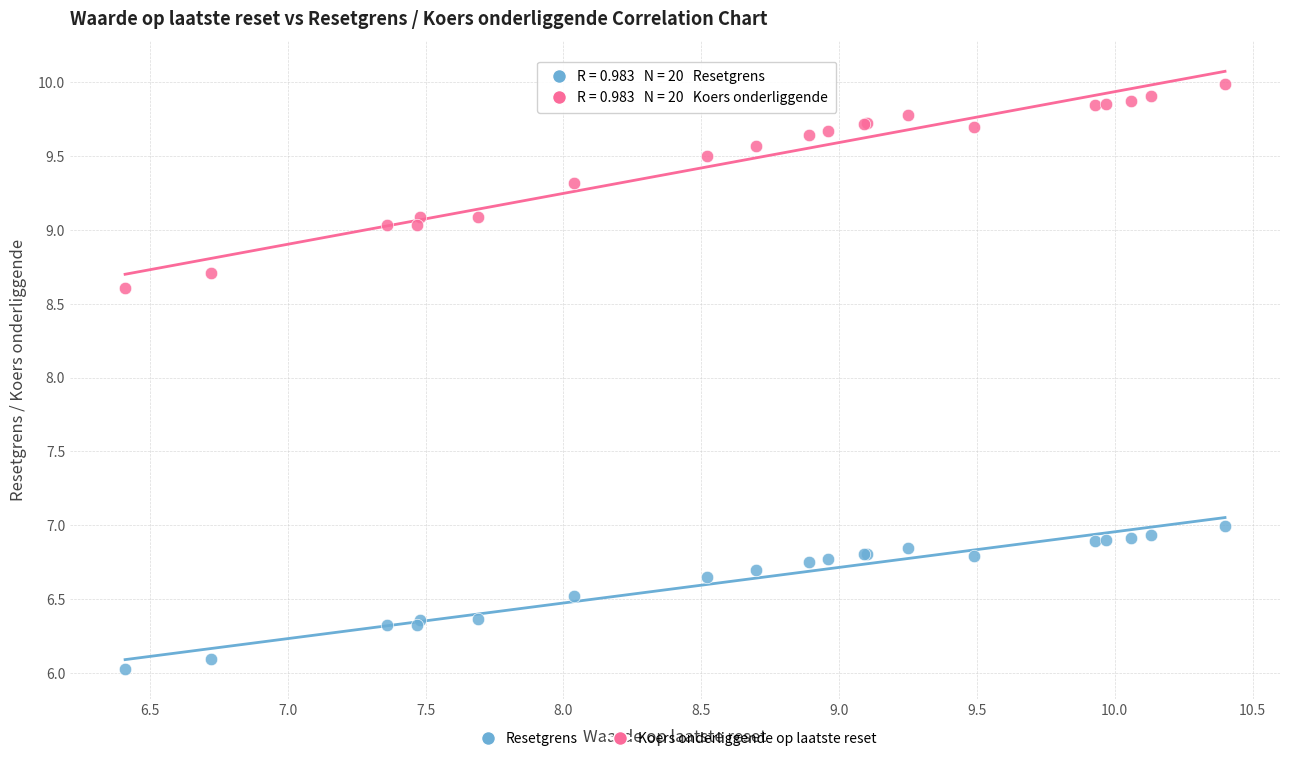

Which series reaches the maximum Y coordinate?

Koers onderliggende op laatste reset